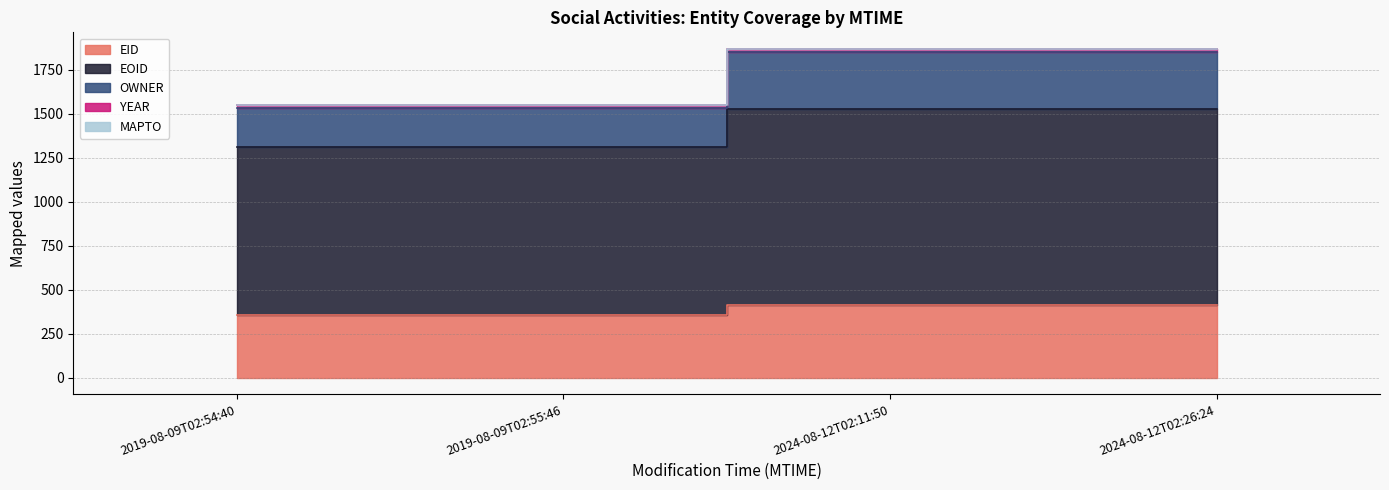

True or false: EID has a value of 412.3 at 2024-08-12T02:26:24.

True